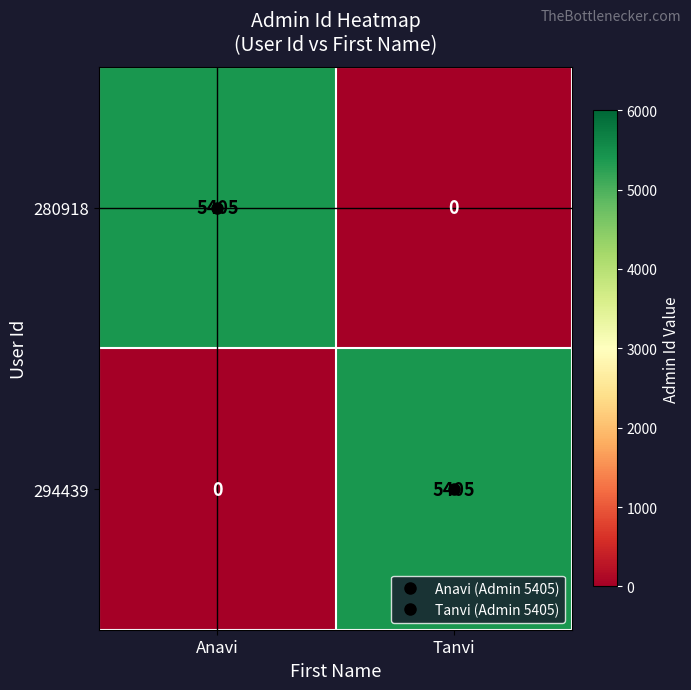

At Tanvi, list the series in order from smallest to largest.

280918, 294439